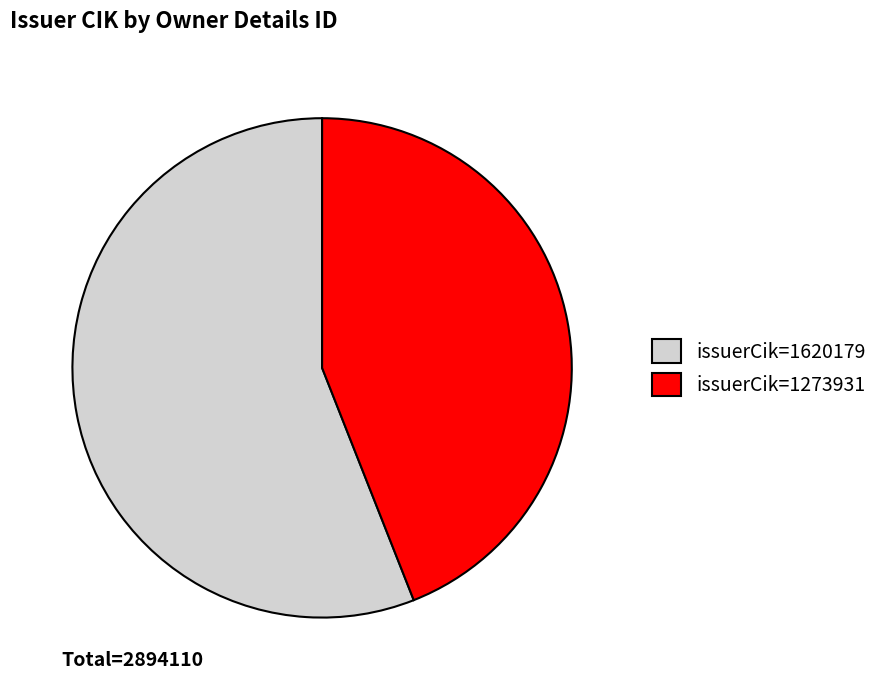

Do issuerCik=1273931 and issuerCik=1620179 together represent more than half of the pie?

Yes